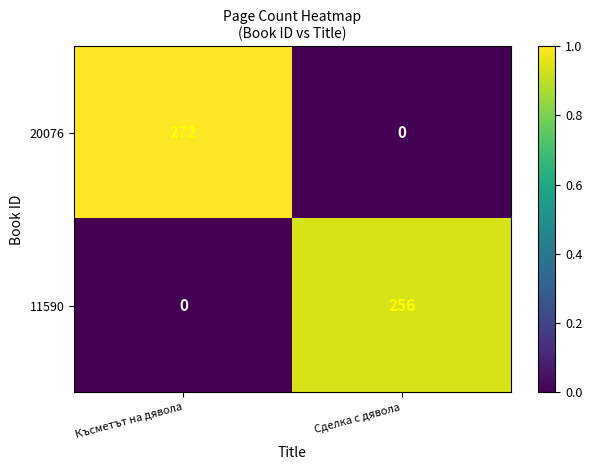

What is the average value of the 20076 series?

136